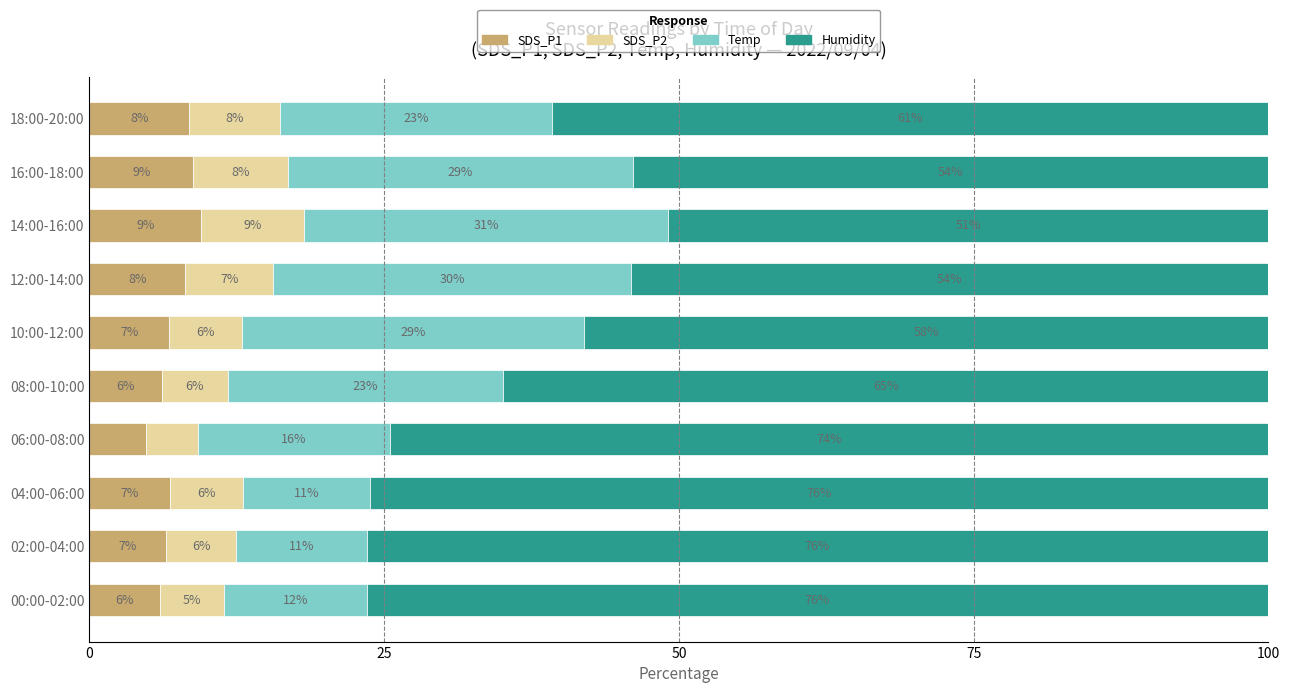

What is the maximum value for SDS_P1?

9.5